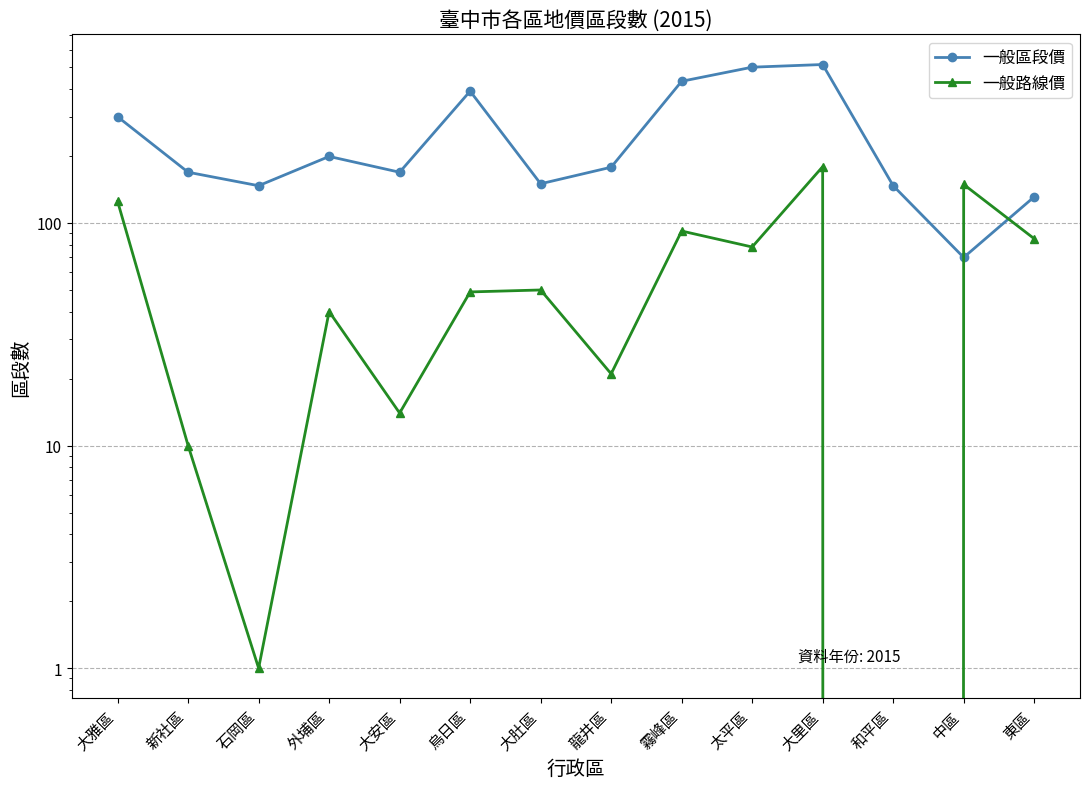

Reading left to right, extract all data points from this chart.

一般區段價: 大雅區=300	新社區=169	石岡區=147	外埔區=199	大安區=169	烏日區=391	大肚區=150	龍井區=178	霧峰區=433	太平區=501	大里區=515	和平區=147	中區=70	東區=131
一般路線價: 大雅區=125	新社區=10	石岡區=1	外埔區=40	大安區=14	烏日區=49	大肚區=50	龍井區=21	霧峰區=92	太平區=78	大里區=179	和平區=0	中區=149	東區=85